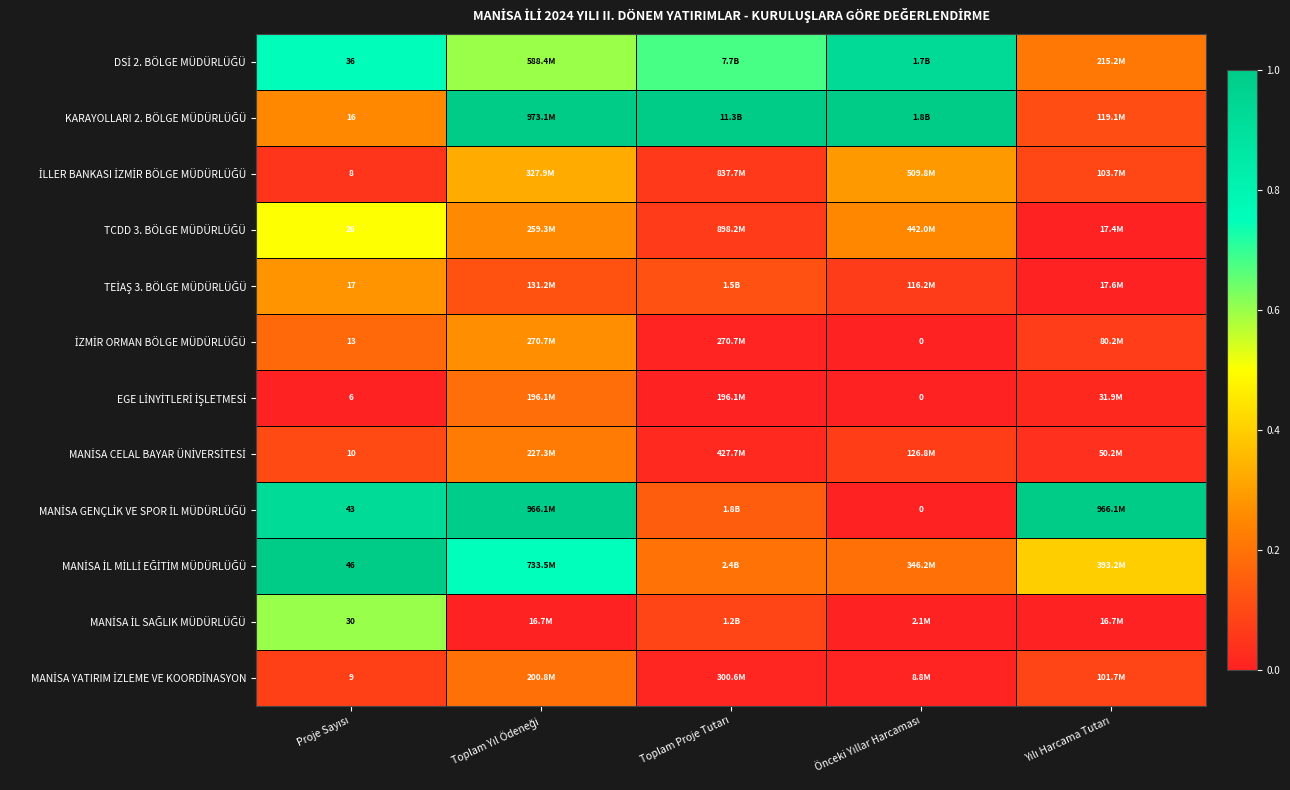

At how many categories does at least one series exceed 0?

5